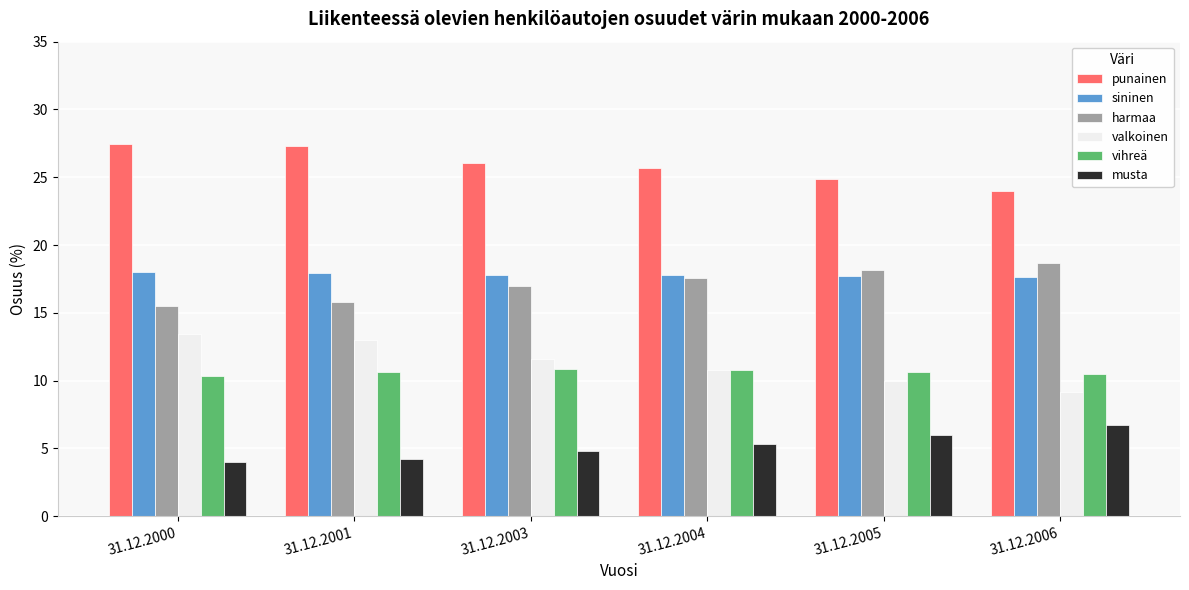

Is it true that vihreä equals 10.6 at 31.12.2001?

True